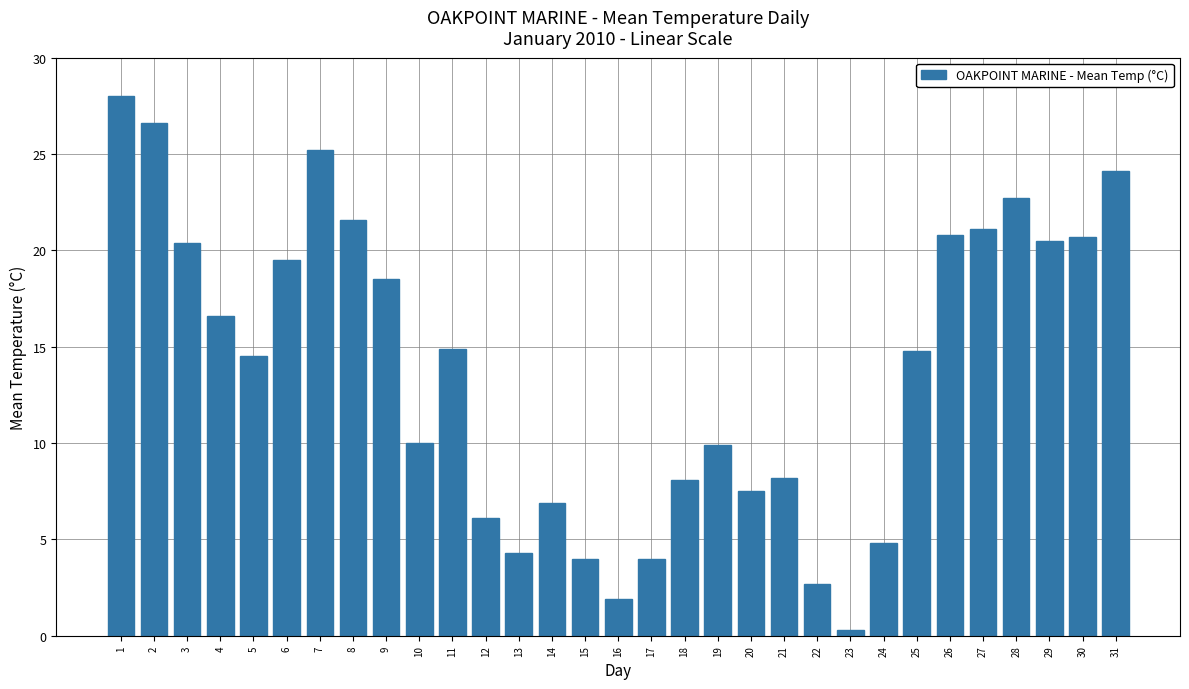

What value does the data have at 30?

20.7